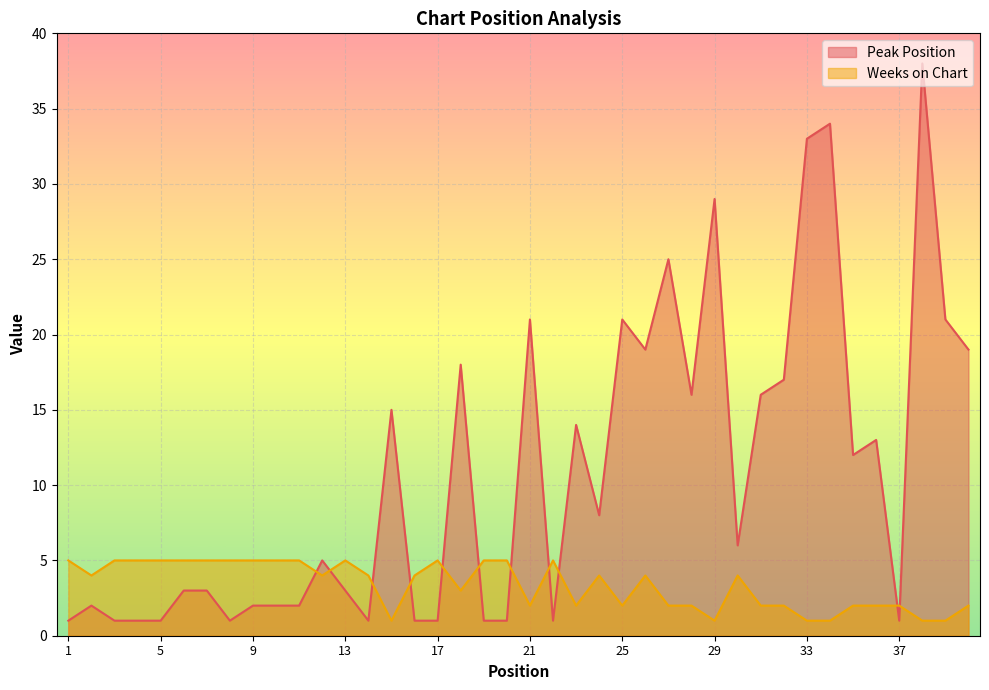

Rank the categories by Peak Position value from lowest to highest.

1, 3, 4, 5, 8, 14, 16, 17, 19, 20, 22, 37, 2, 9, 10, 11, 6, 7, 13, 12, 30, 24, 35, 36, 23, 15, 28, 31, 32, 18, 26, 40, 21, 25, 39, 27, 29, 33, 34, 38